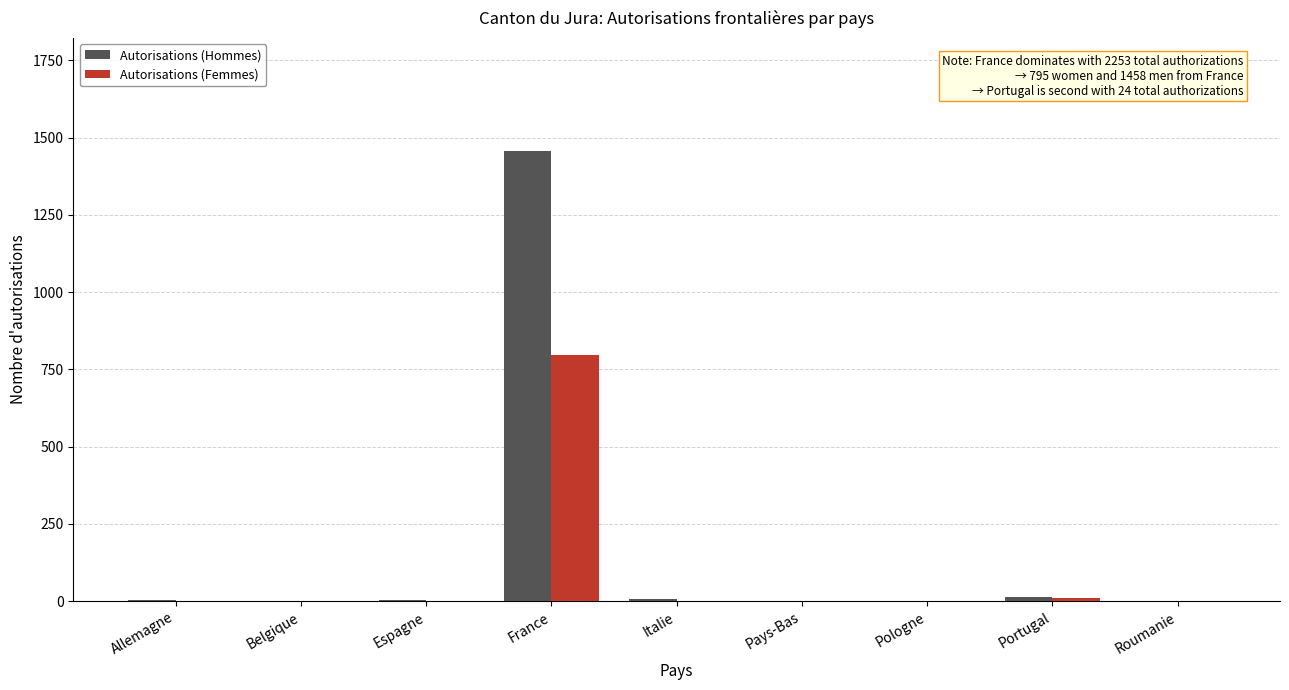

The Autorisations (Femmes) series shows 795 at France. True or false?

True